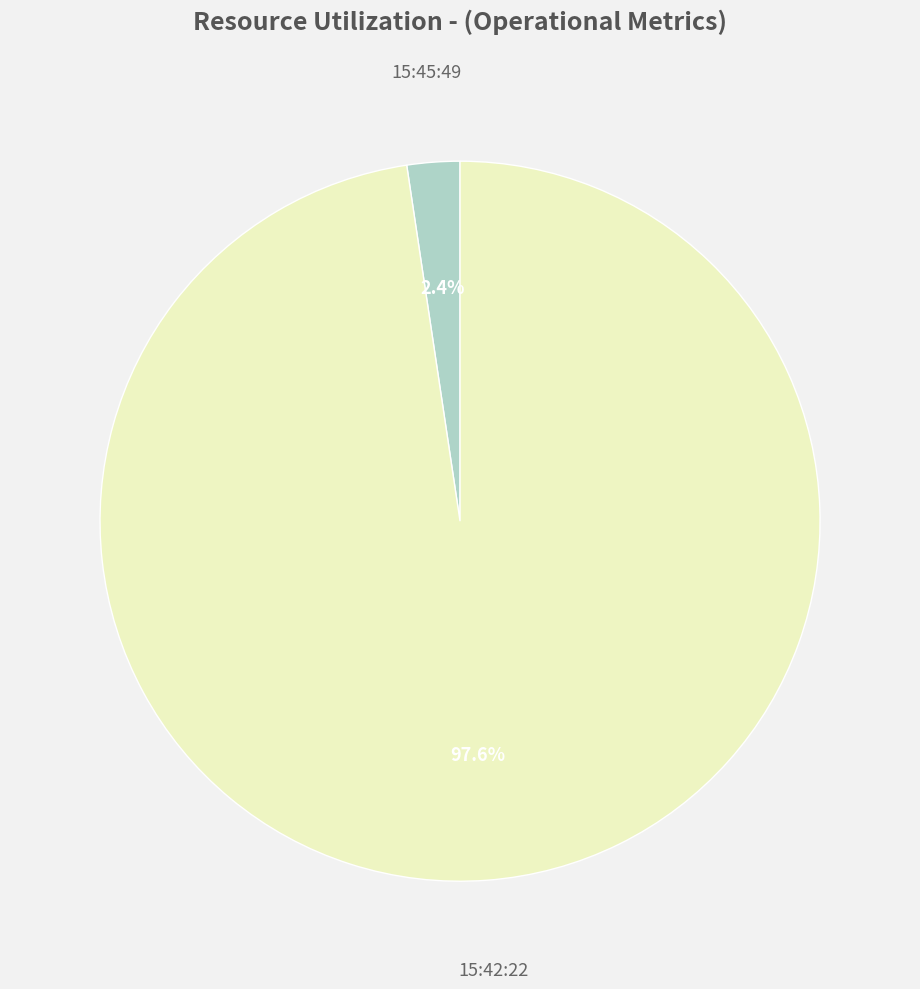

Is there a majority slice in this chart?

Yes